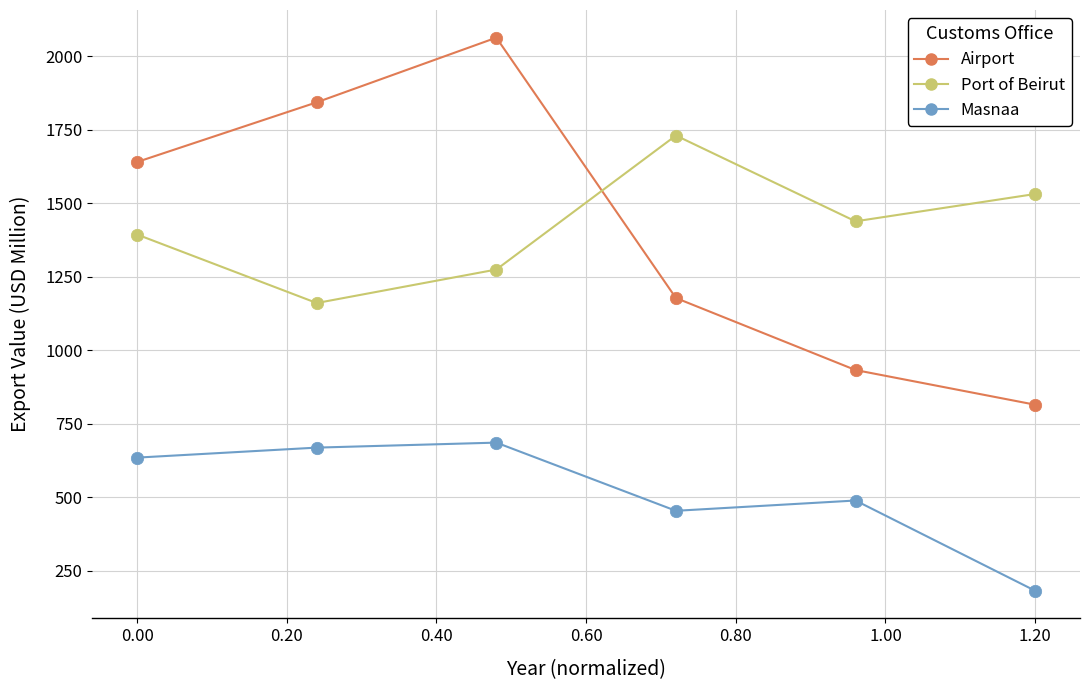

Which series has the widest spread of values?

Airport